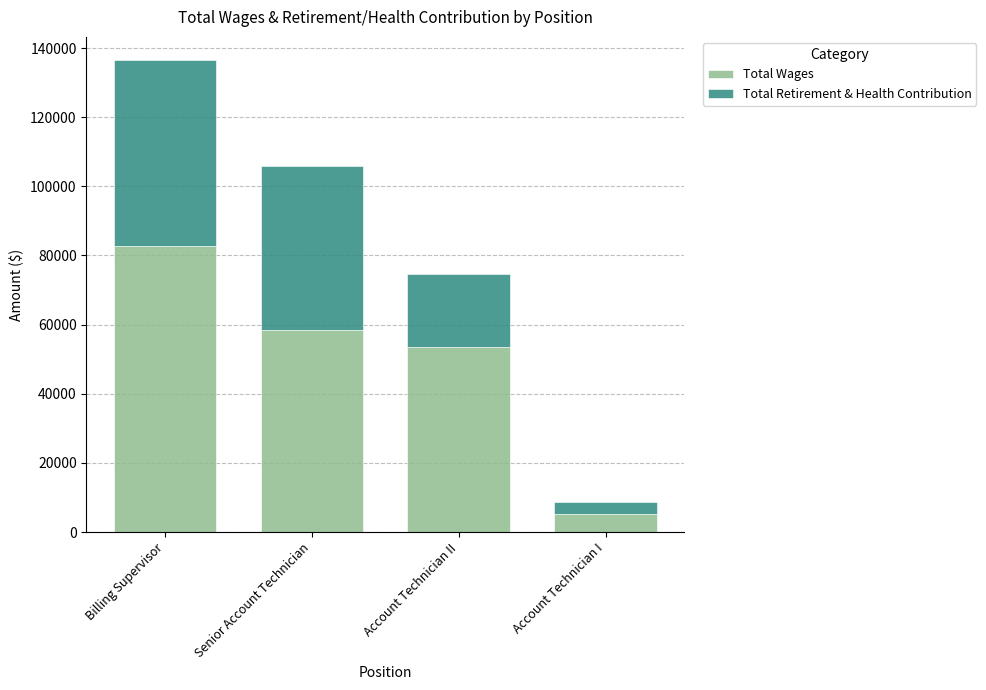

True or false: Total Wages has a value of 82742 at Billing Supervisor.

True